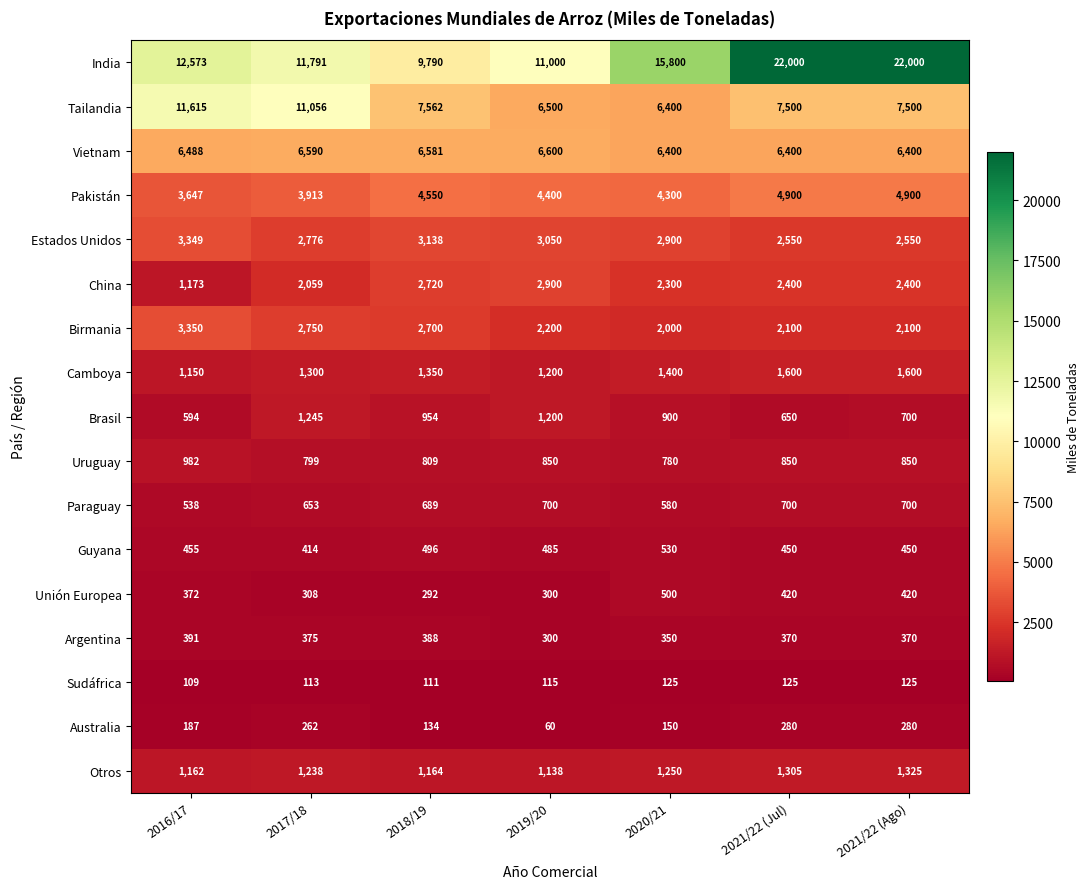

How many distinct data groups are displayed?

17